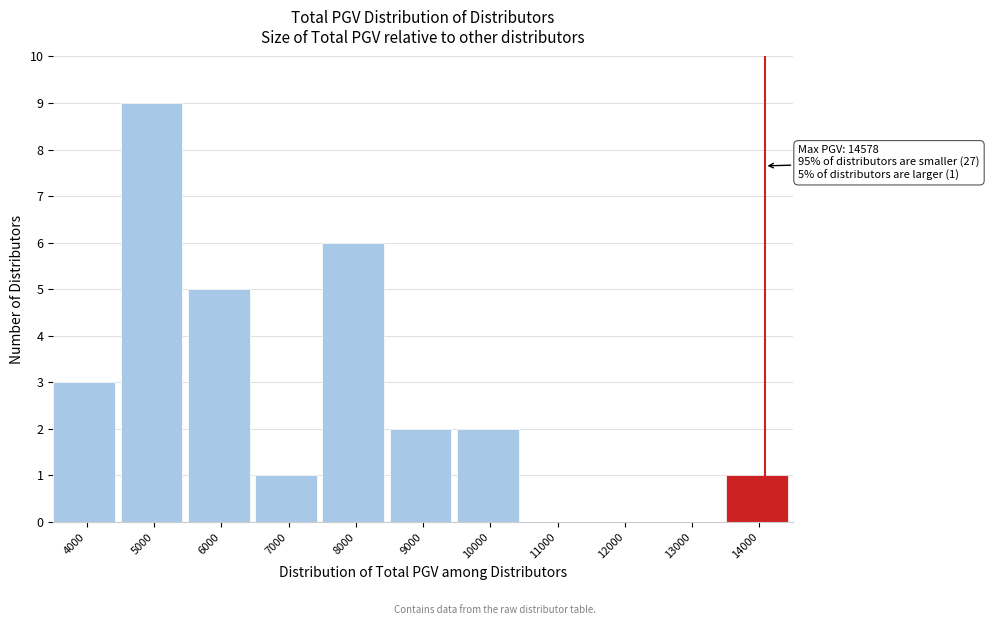

Reading left to right, transcribe all the data shown in this chart.

4000=3	5000=9	6000=5	7000=1	8000=6	9000=2	10000=2	11000=0	12000=0	13000=0	14000=1